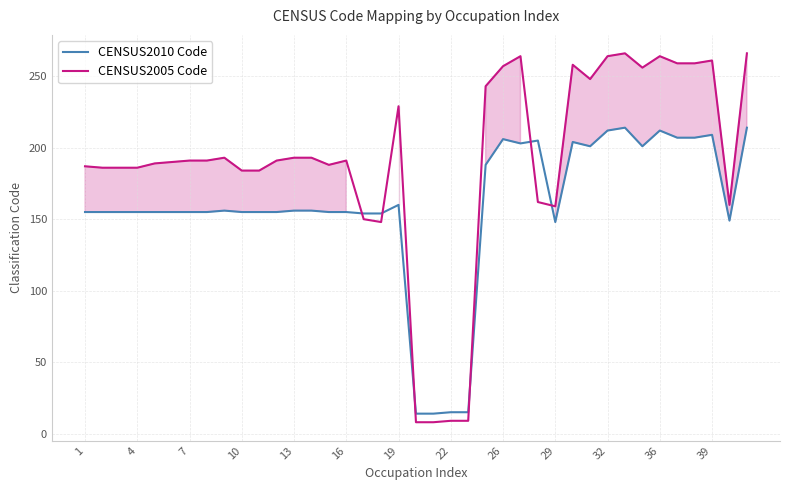

Which series has the largest range (max minus min)?

CENSUS2005 Code